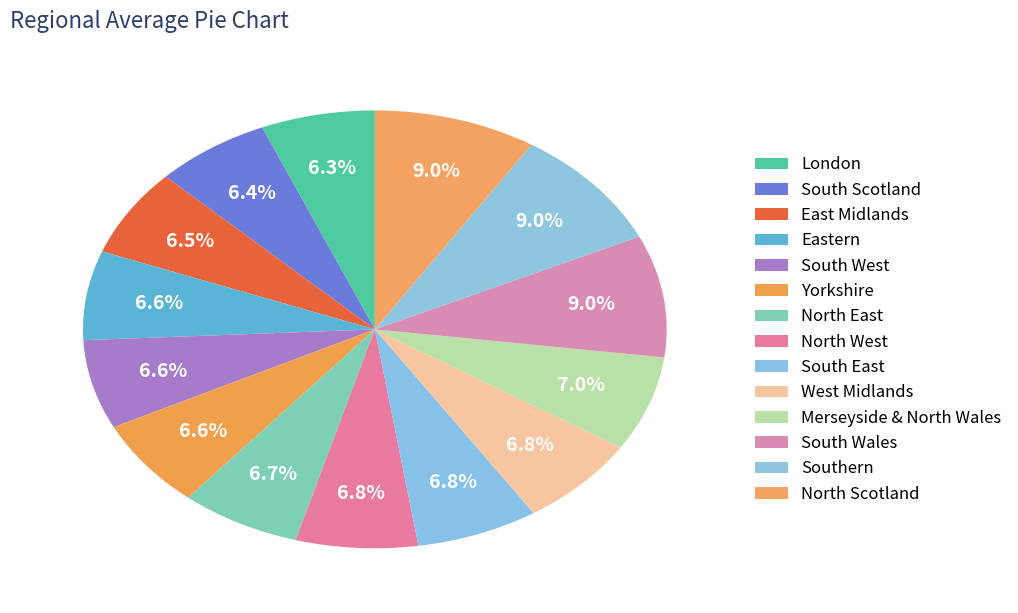

Which has a higher value, Southern or North Scotland?

Southern